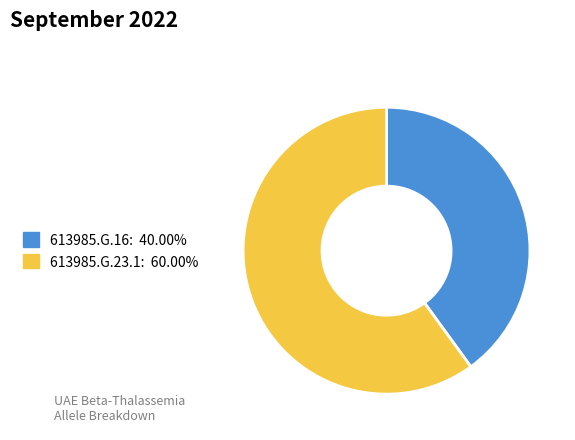

True or false: 613985.G.23.1 accounts for 48% of the total.

False